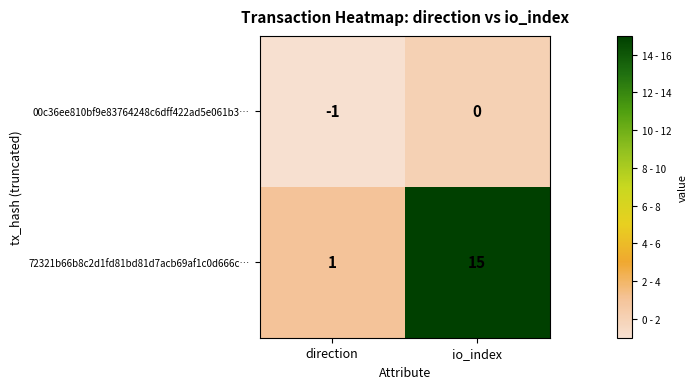

At which category is the sum across all series the highest?

io_index